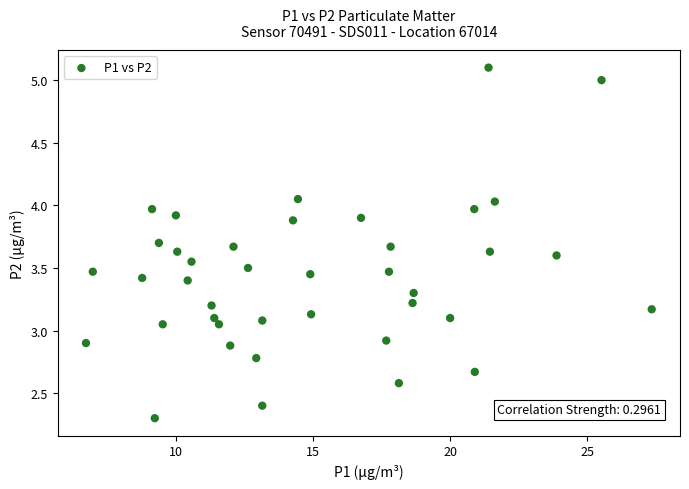

What is the range of Y values (max minus min)?

2.8